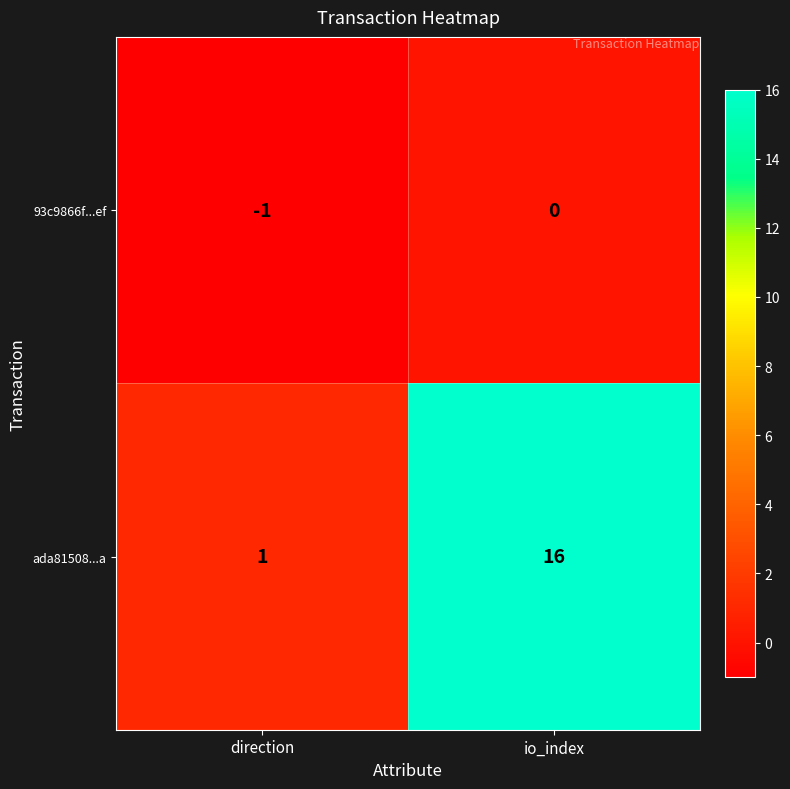

How many negative values does the 93c9866f...ef series have?

1